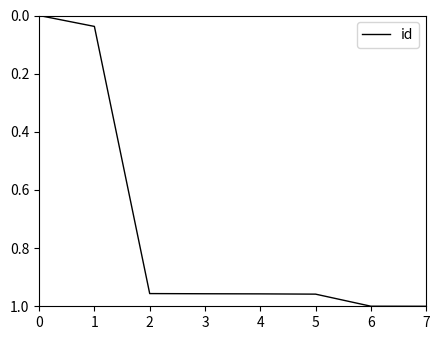

What is the change in value from 0 to 2?

+1.0